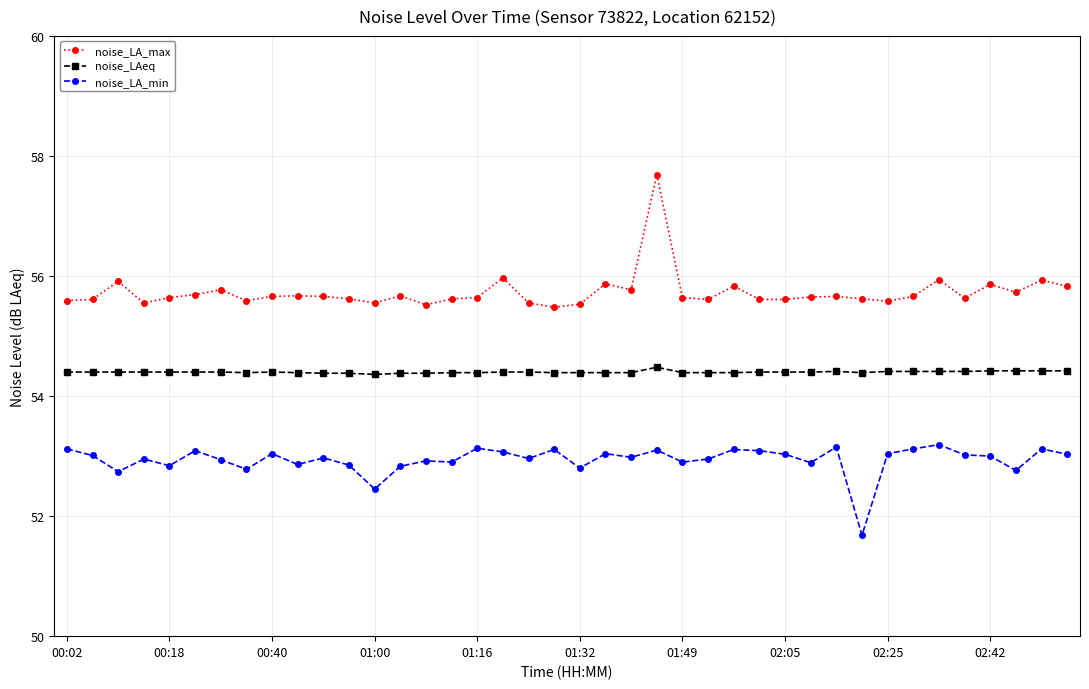

Which series has the largest range (max minus min)?

noise_LA_max